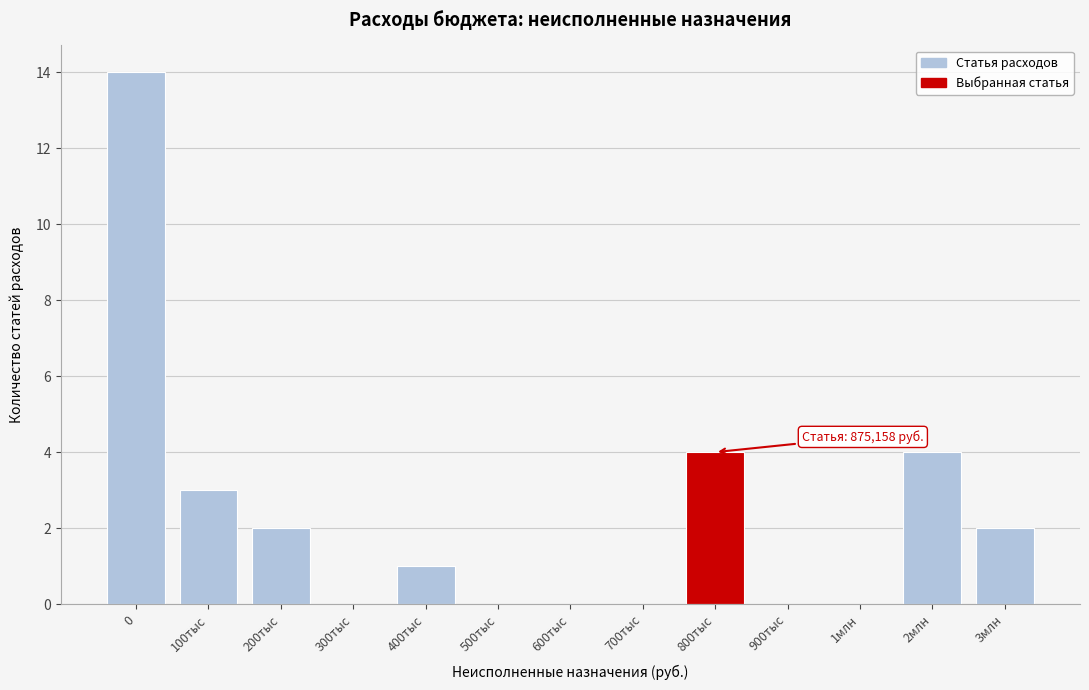

Reading left to right, transcribe all the data shown in this chart.

0=14	100тыс=3	200тыс=2	300тыс=0	400тыс=1	500тыс=0	600тыс=0	700тыс=0	800тыс=4	900тыс=0	1млн=0	2млн=4	3млн=2